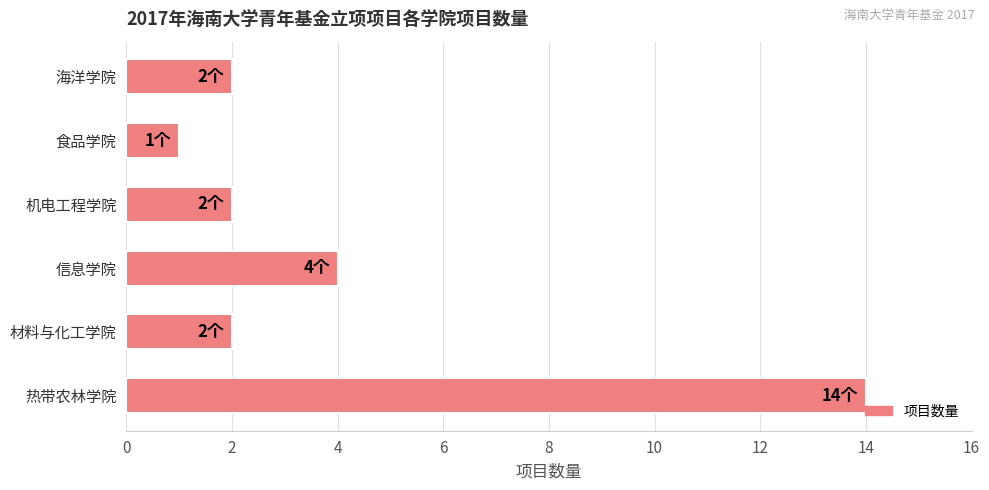

Reading top to bottom, what are all the values shown in this chart?

2	1	2	4	2	14